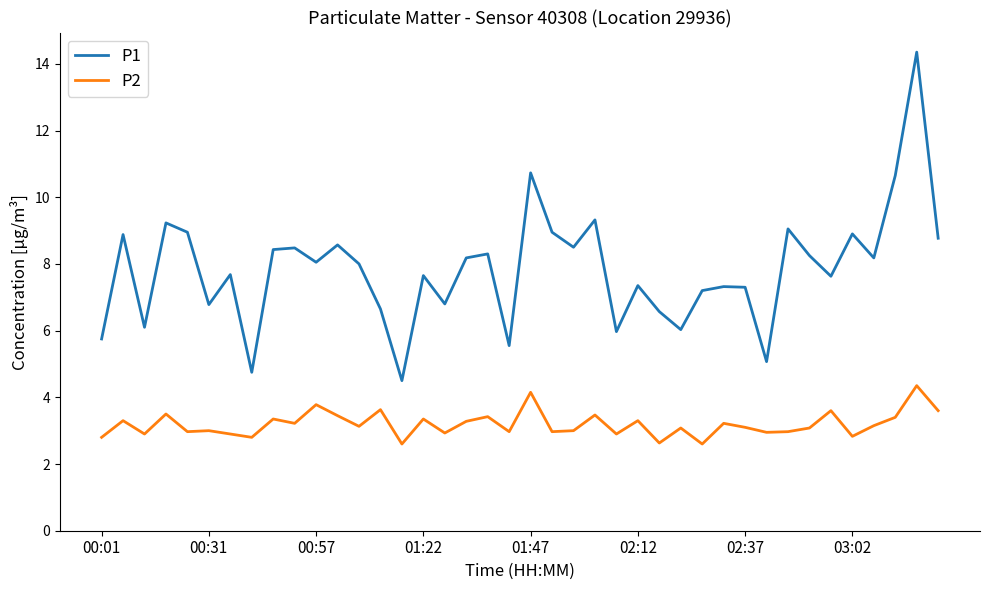

Which series has the largest range (max minus min)?

P1